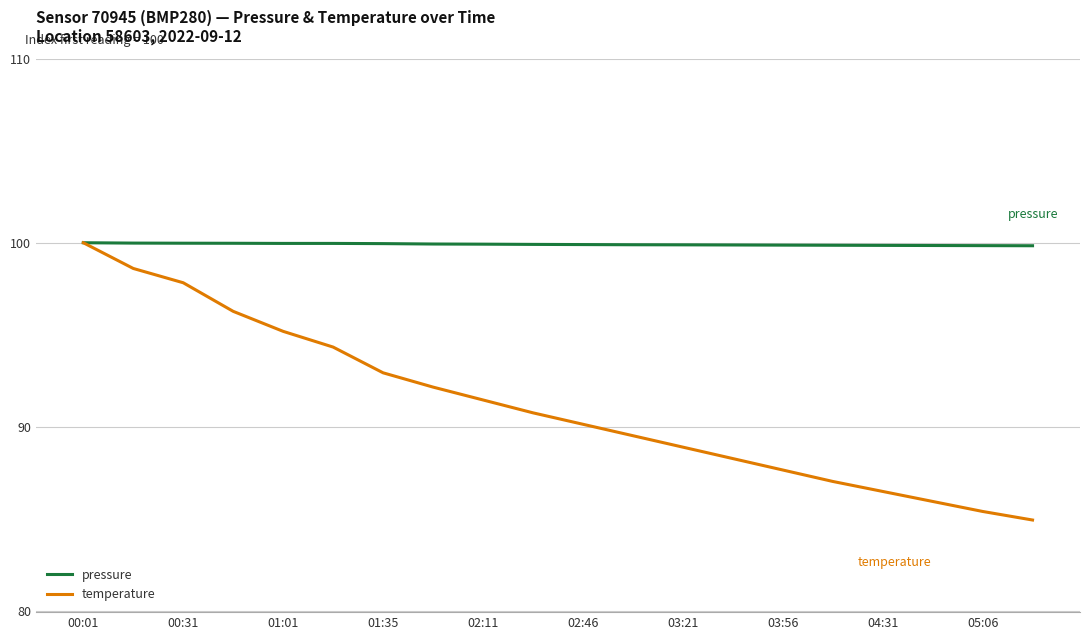

What is the minimum value shown in the chart?

84.9